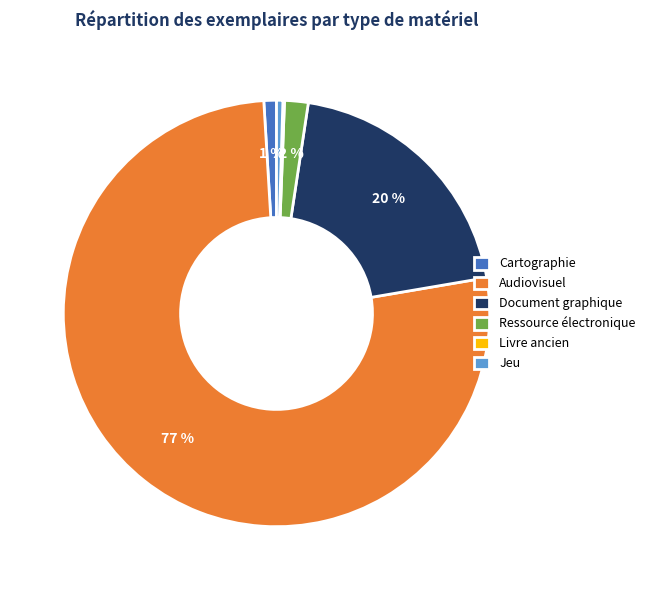

What is the majority slice?

Audiovisuel